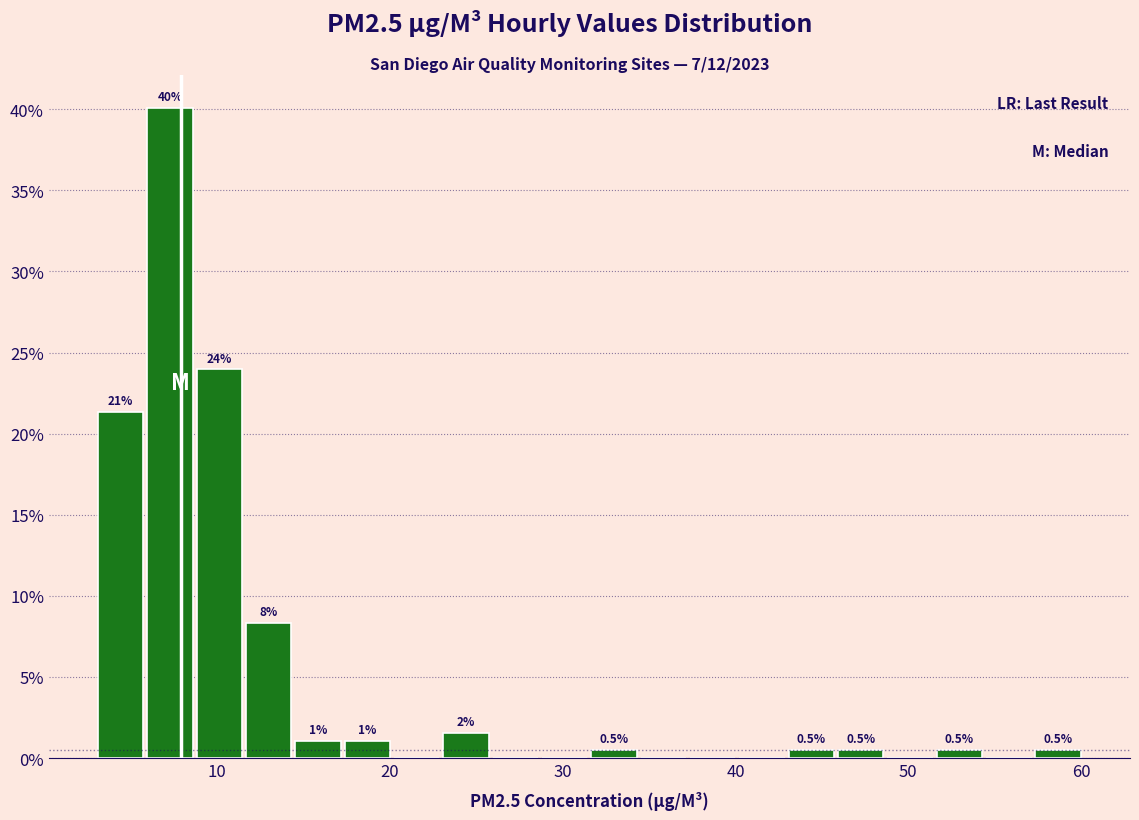

Read against the x-axis, roughly where is the centre of the tallest bar?

7